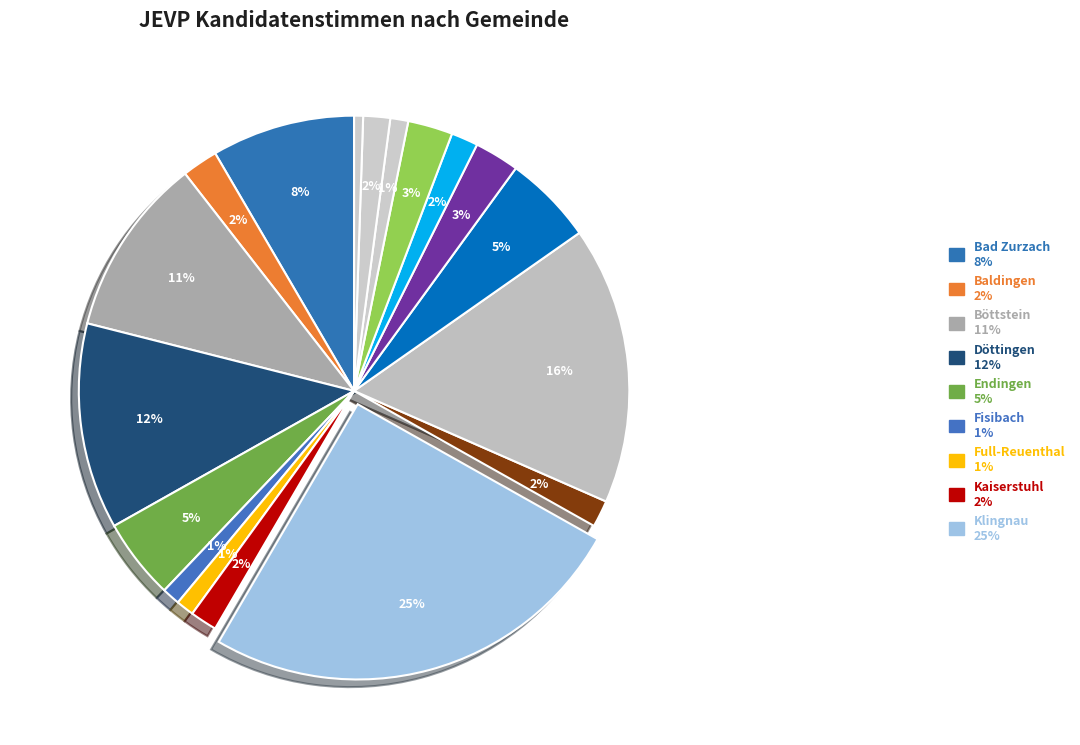

How many segments does this pie chart have?

18